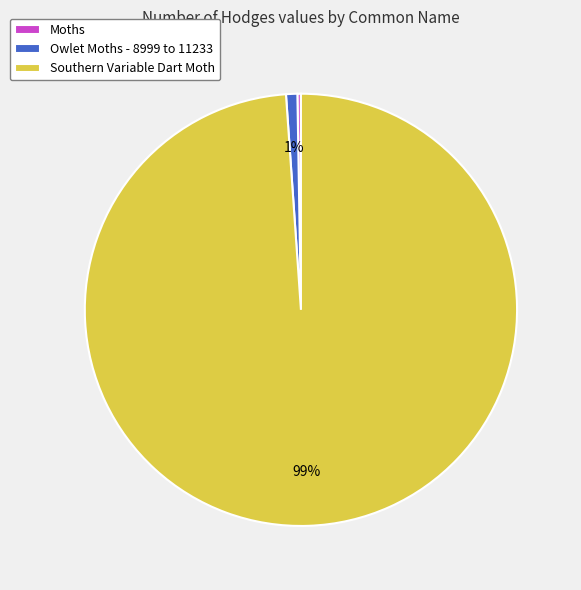

What is the largest slice in the pie chart?

Southern Variable Dart Moth